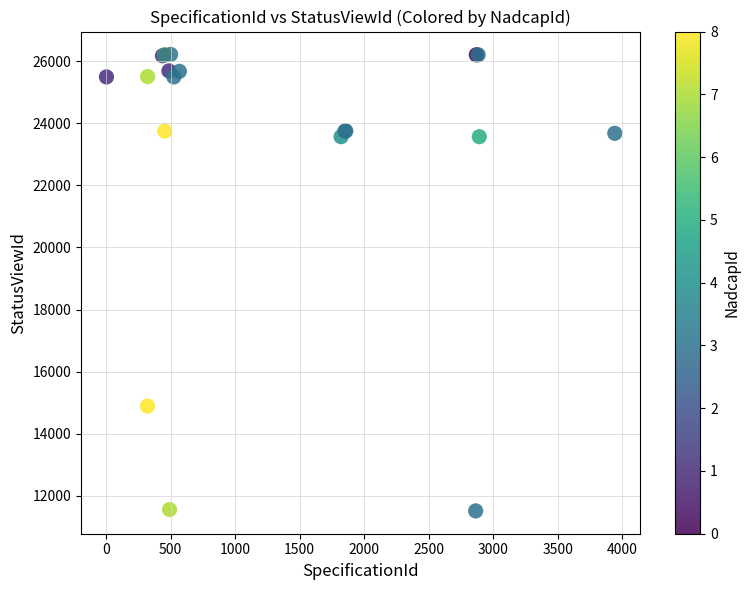

What Y value in the scatter plot is closest to 18866?

14890